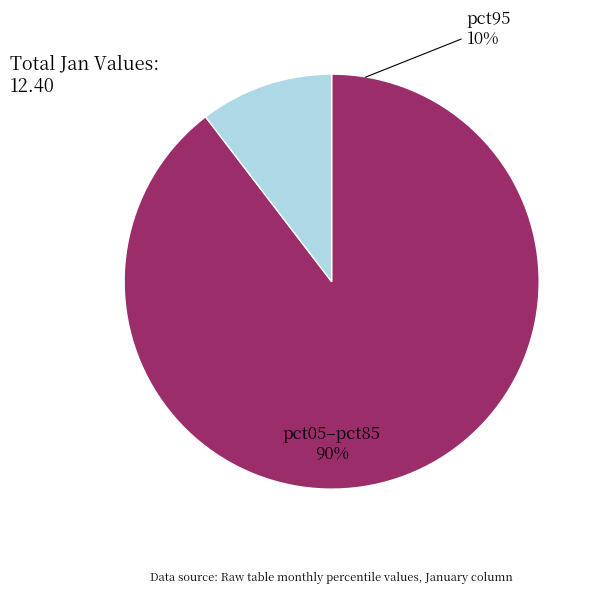

To the nearest percent, what portion does pct95 represent?

10%